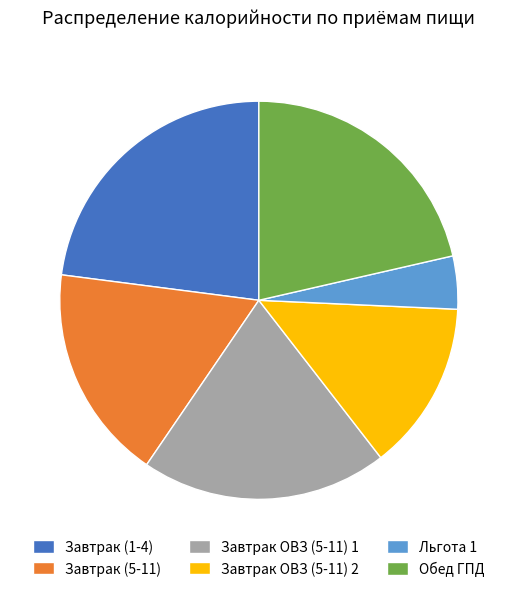

Do Обед ГПД and Льгота 1 together represent more than half of the pie?

No